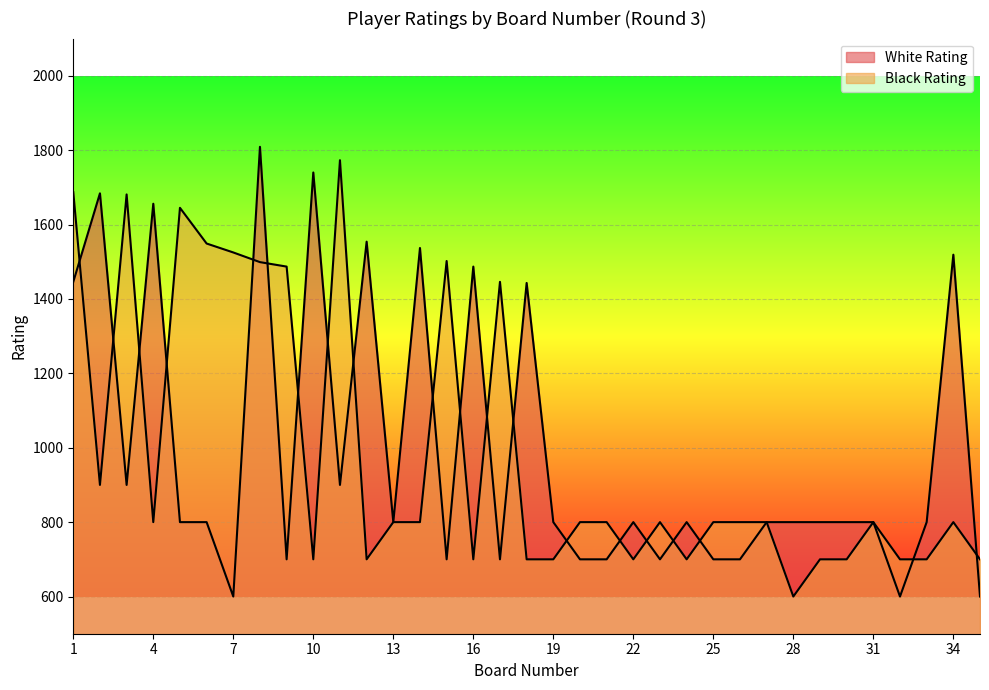

At which label is Black Rating closest to 1186?

17